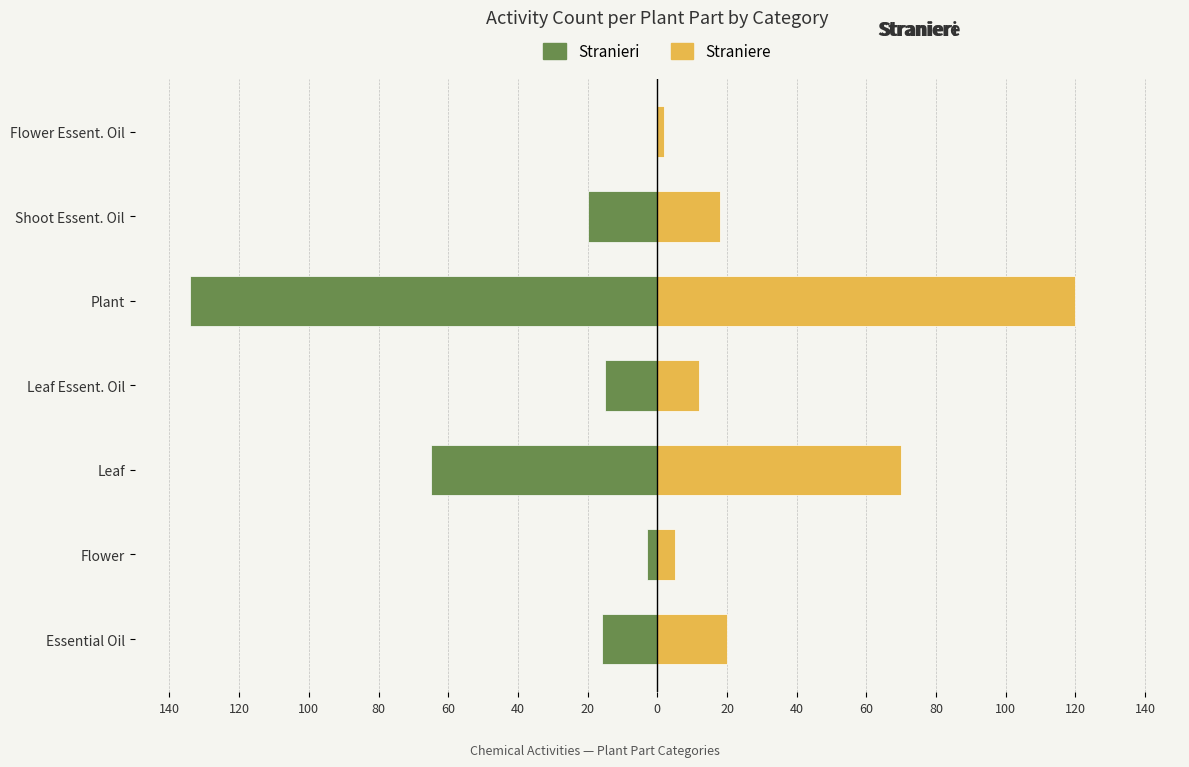

Does the chart contain stacked bars?

No